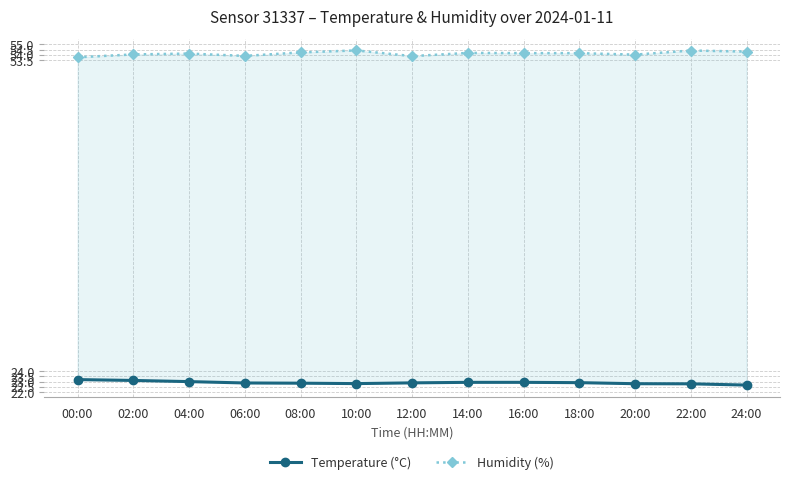

What is the difference between the maximum and minimum values in the Humidity (%) series?

0.6